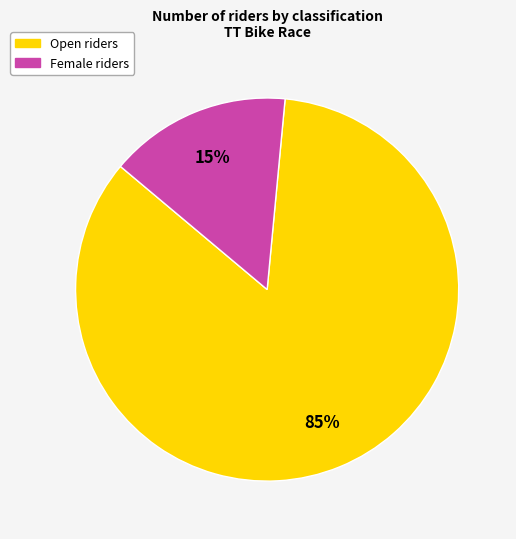

Is it true that Open is 85% of the pie?

True